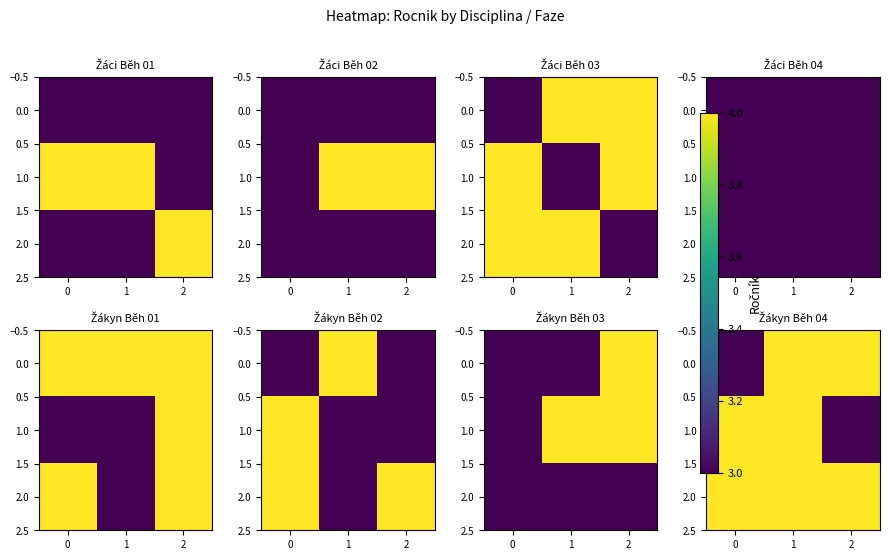

What is the sum of the 1.0 values at 1 and 0?

8